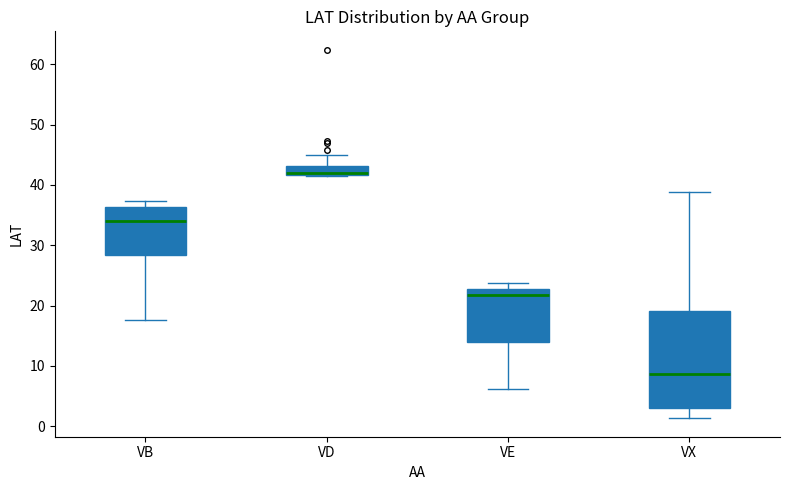

Where does the lower whisker of the box for VB end on the y-axis? The values are not printed on the chart, so give them approximately, as read against the axis.

18